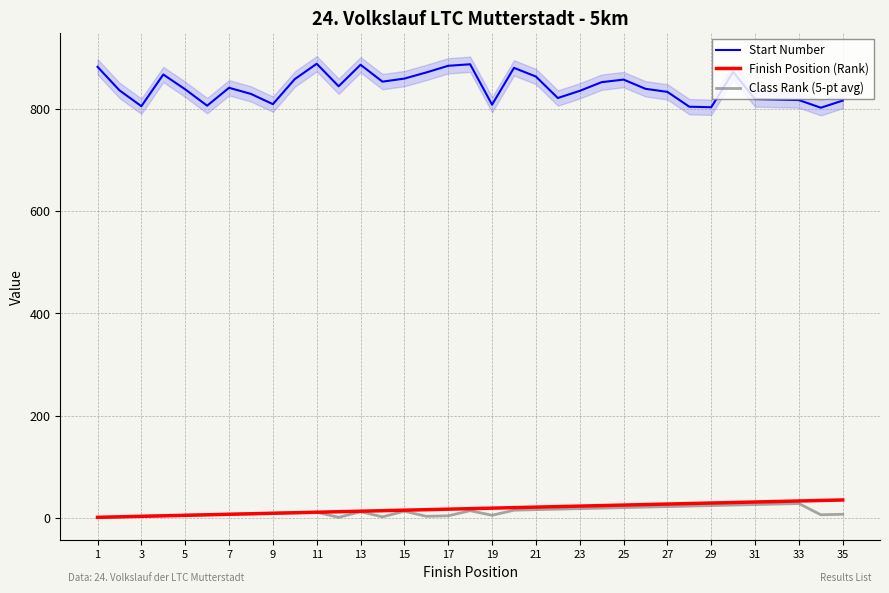

What is the maximum value shown in the chart?

888